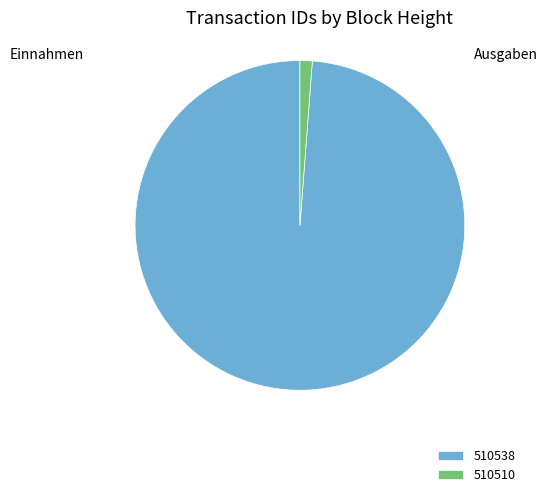

What is the majority slice?

510538